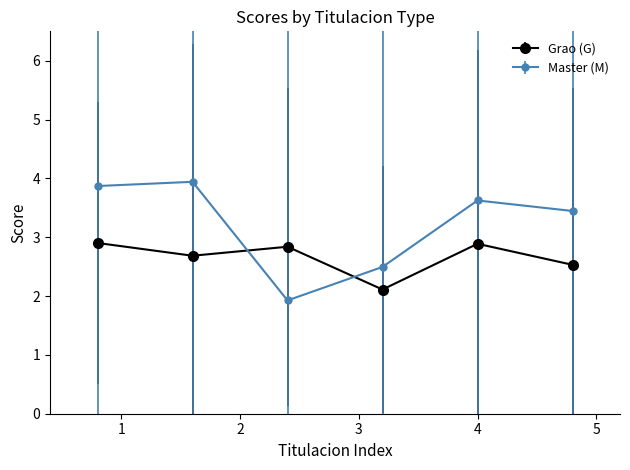

Which series has the largest range (max minus min)?

Master (M)